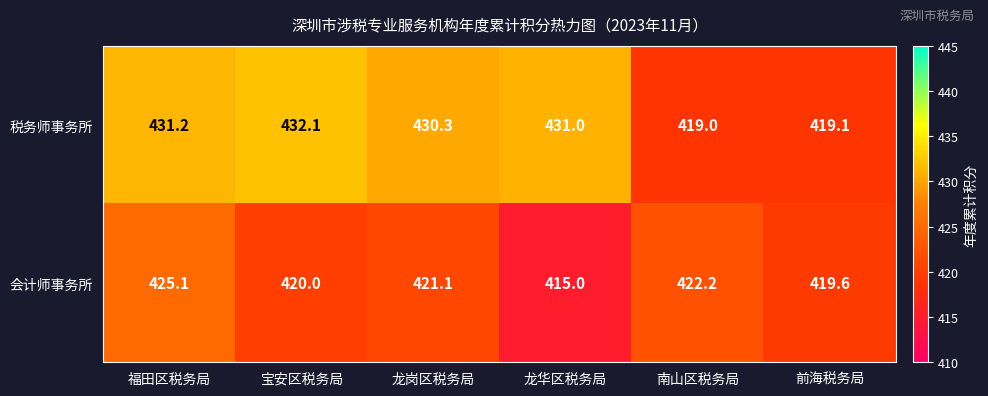

Where does the 会计师事务所 series first go above 421?

福田区税务局